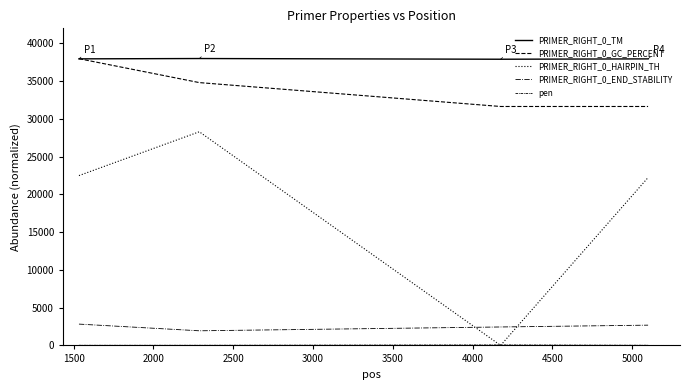

How many lines are shown in the chart?

5